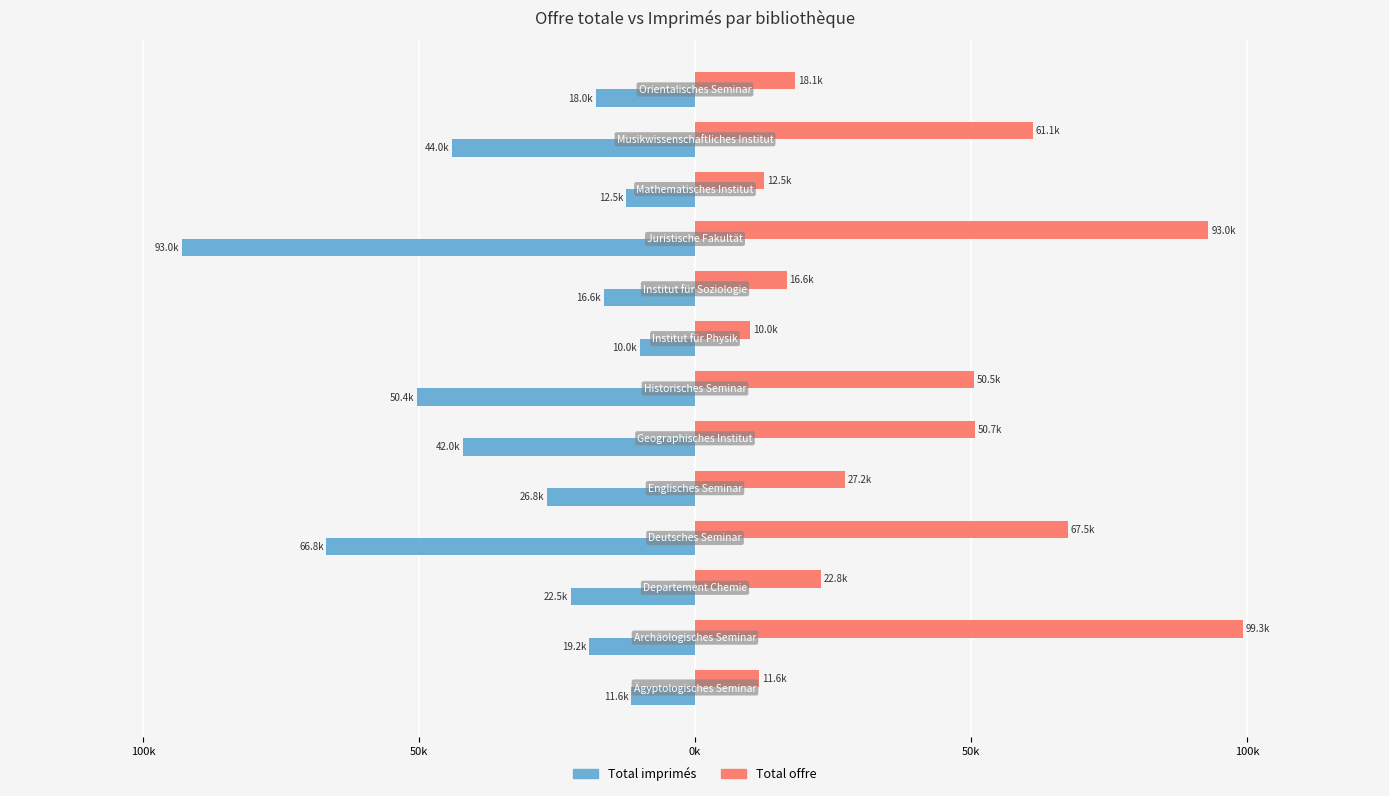

Rank the series by their average value, from lowest to highest.

Total imprimés, Total offre